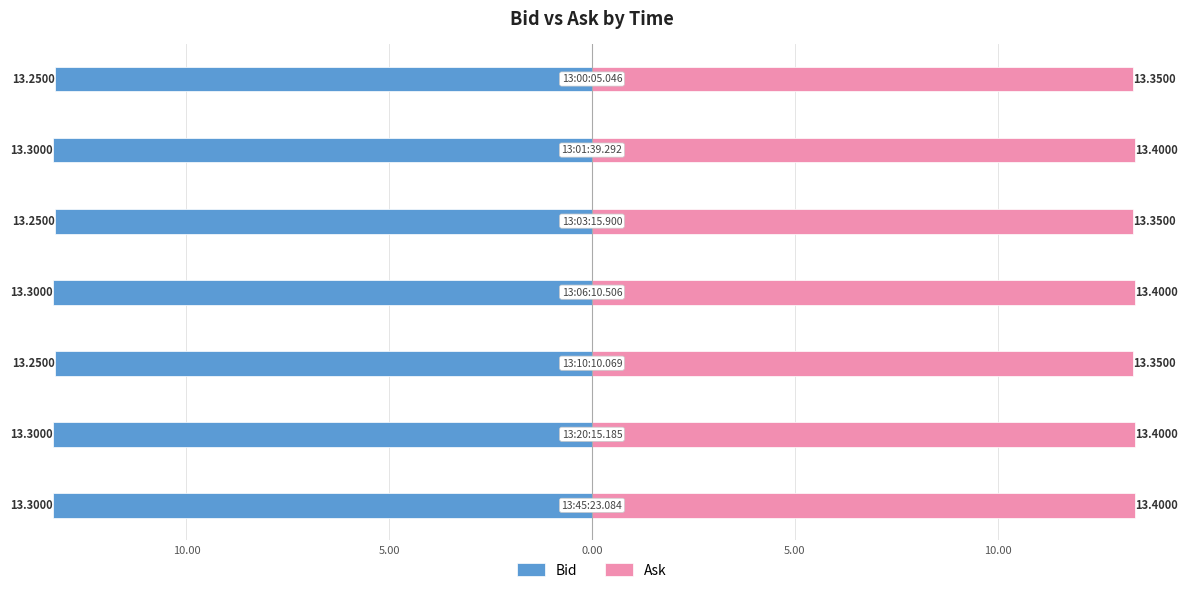

Rank the series by their average value, from lowest to highest.

Bid, Ask